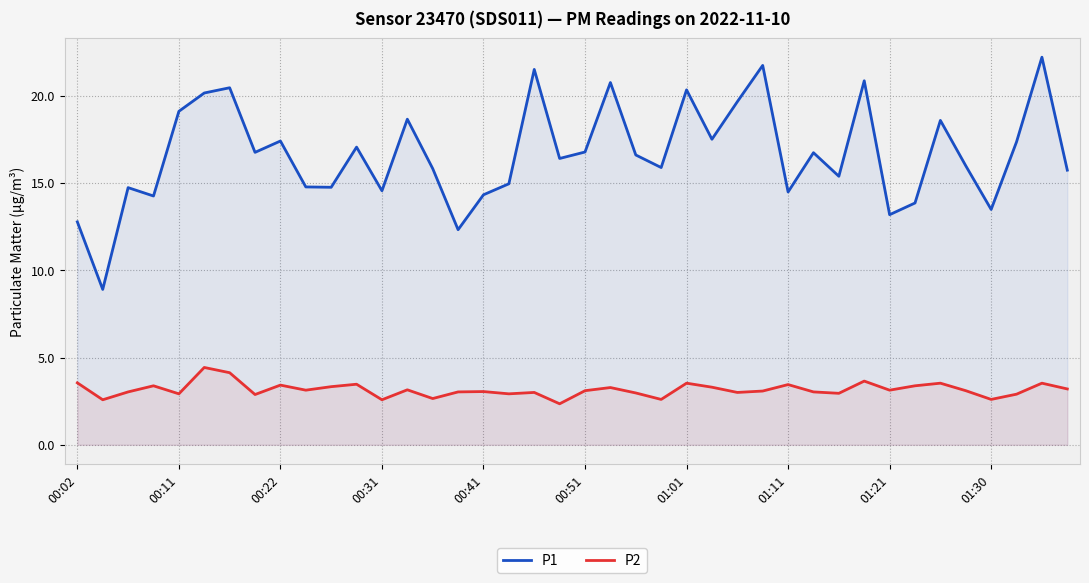

What is the value of the P2 point at the 19th from the left?

3.0